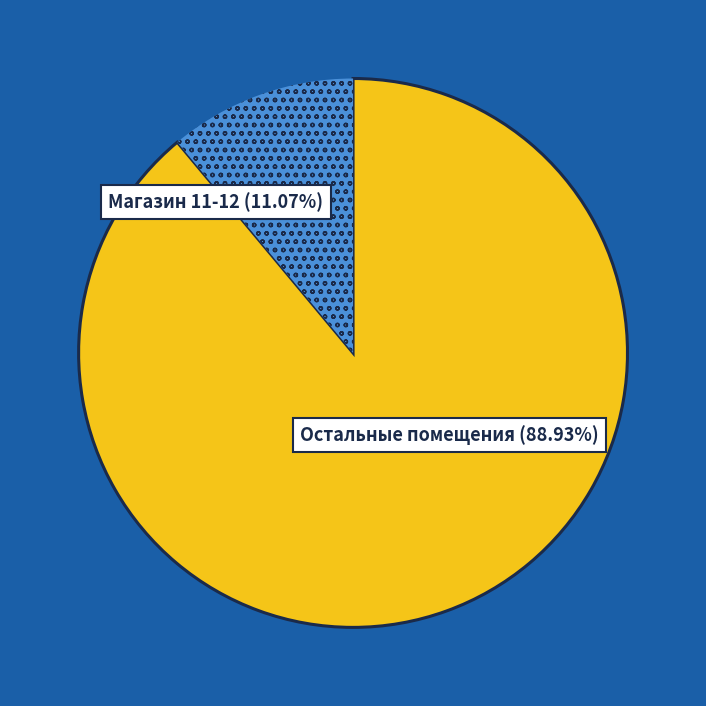

Does any single category account for the majority?

Yes